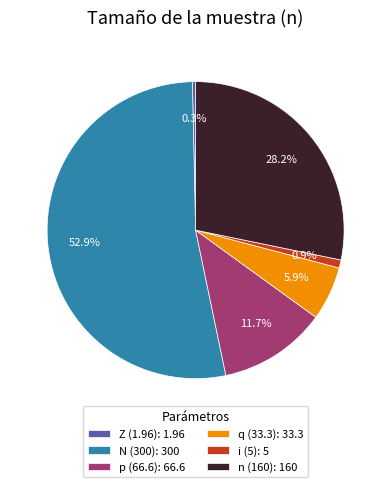

Rank the categories by value from highest to lowest.

N (300), n (160), p (66.6), q (33.3), i (5), Z (1.96)